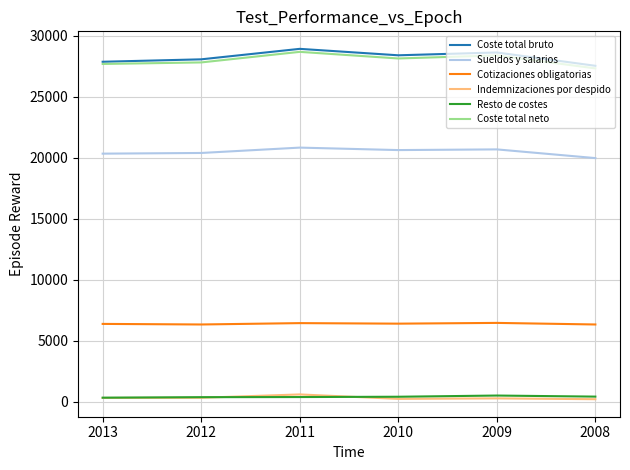

True or false: Coste total neto and Indemnizaciones por despido cross at least once.

False